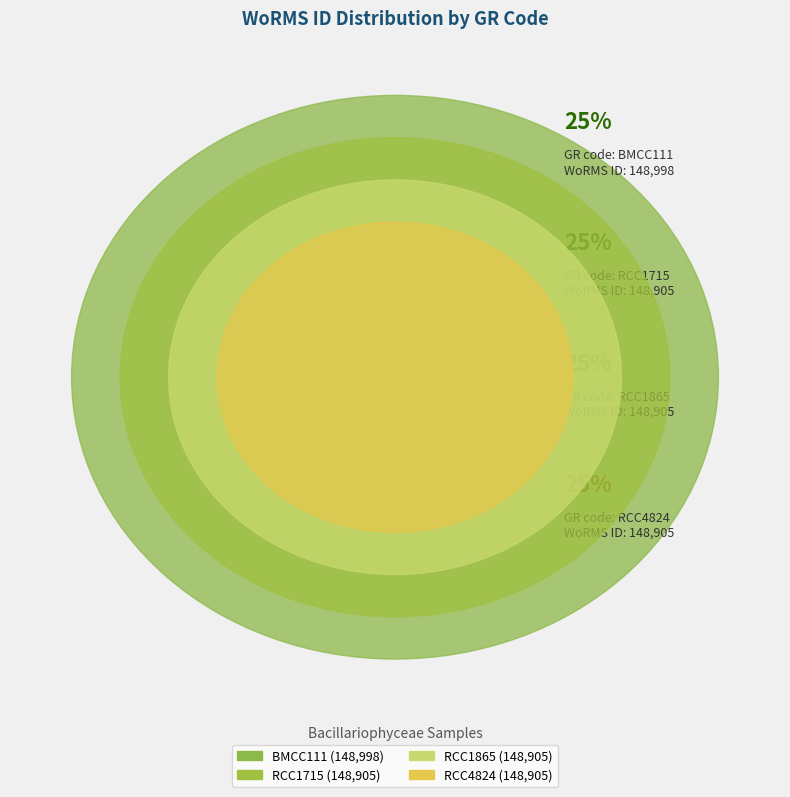

Which category has the biggest portion of the pie?

BMCC111